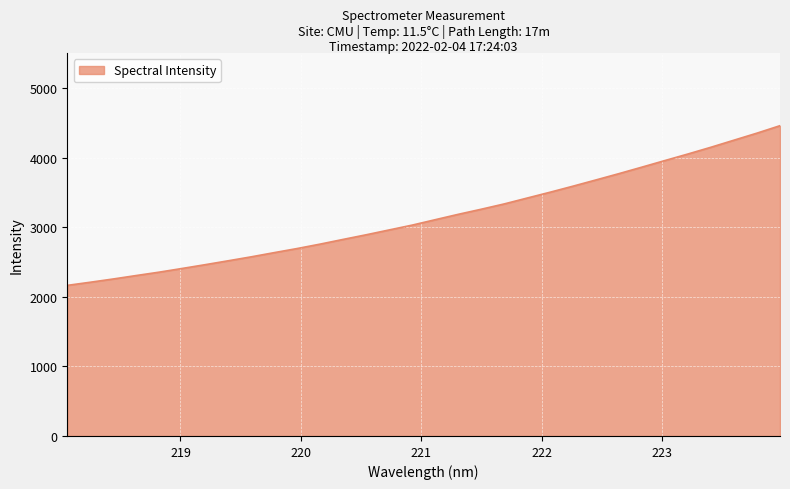

How many lines are shown in the chart?

1